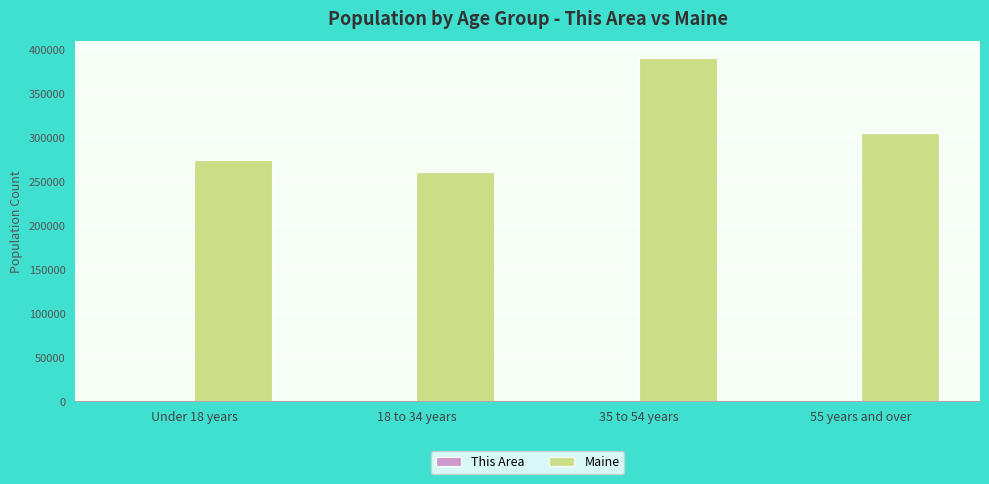

Count the number of categories in the chart.

4